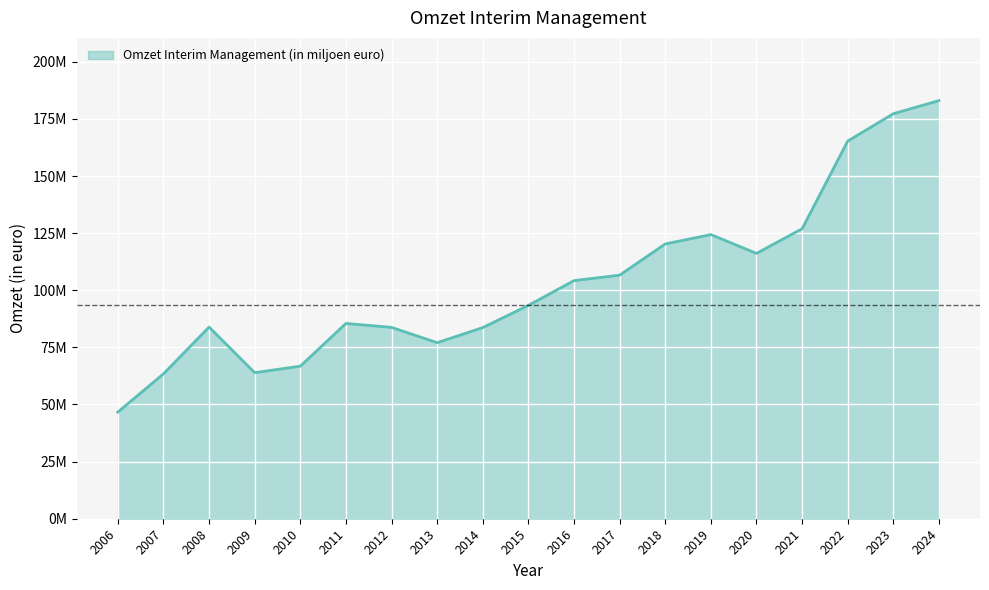

Does the chart have visible grid lines?

Yes